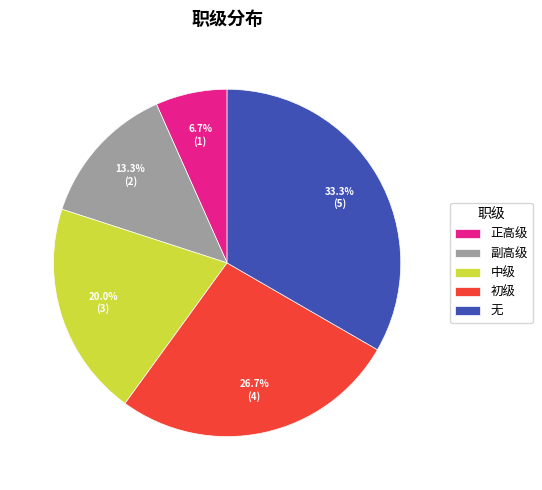

Which has a higher value, 正高级 or 副高级?

副高级